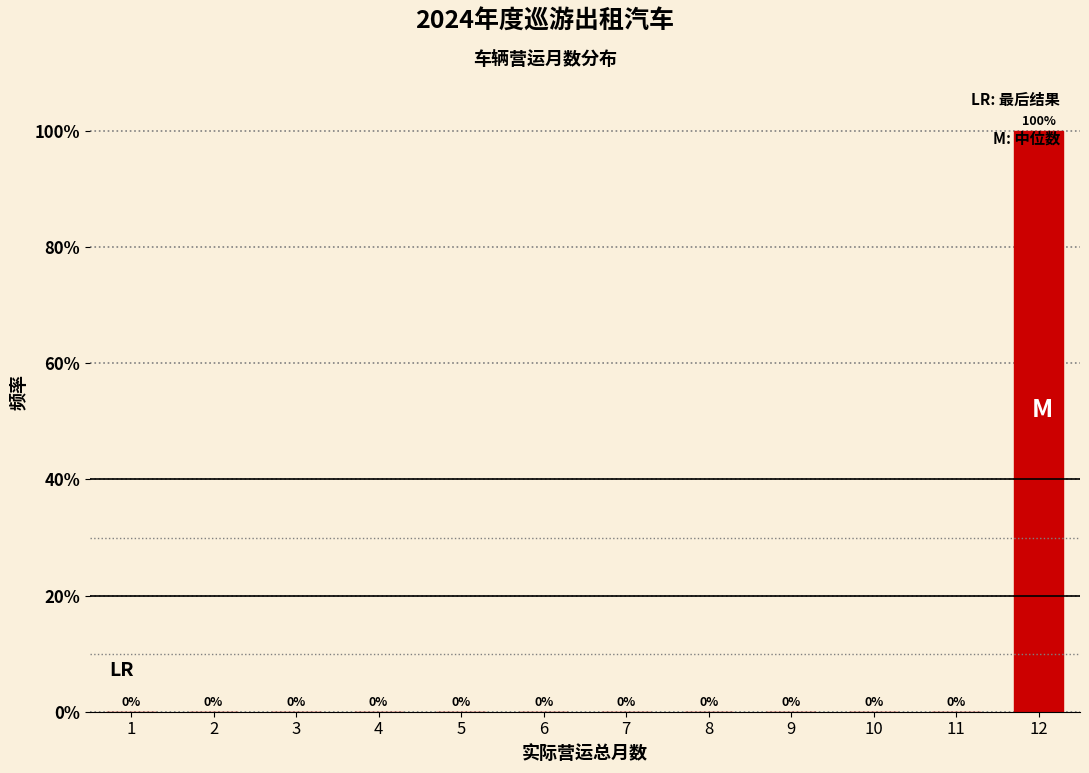

What is the maximum value shown in the chart?

100